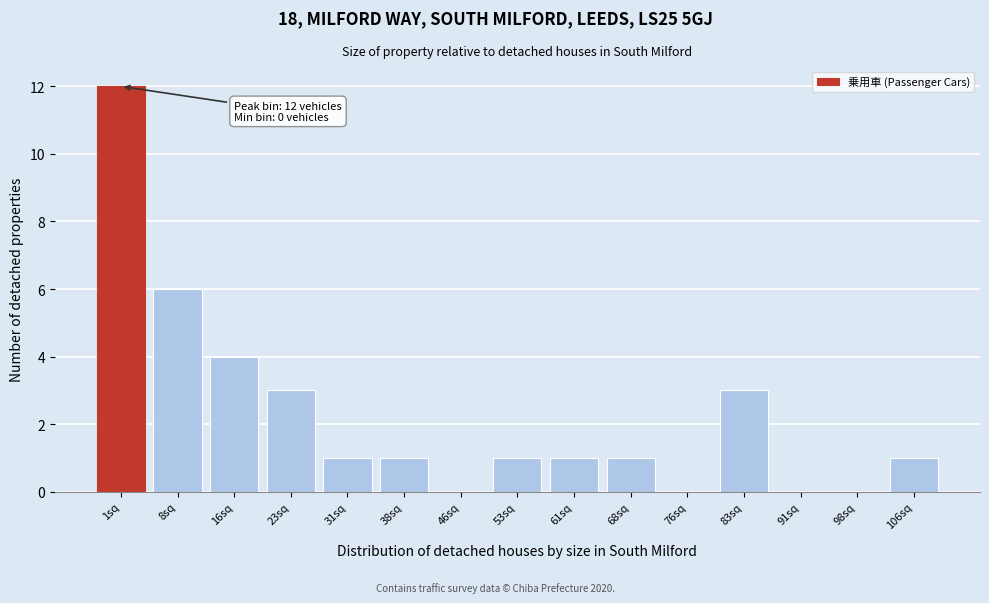

What is the sum of all values?

34